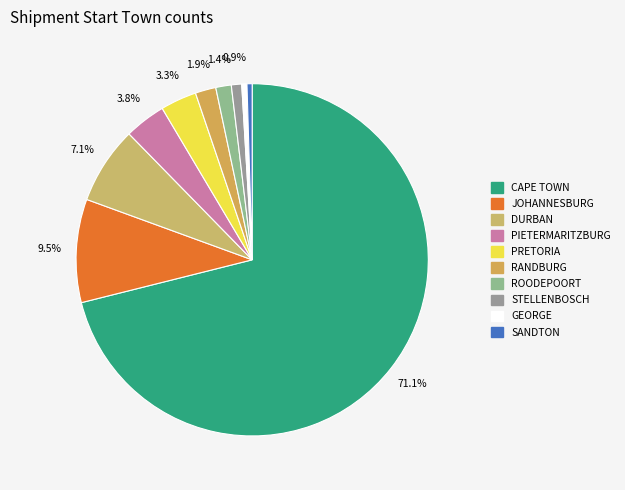

Which slice is the largest?

CAPE TOWN